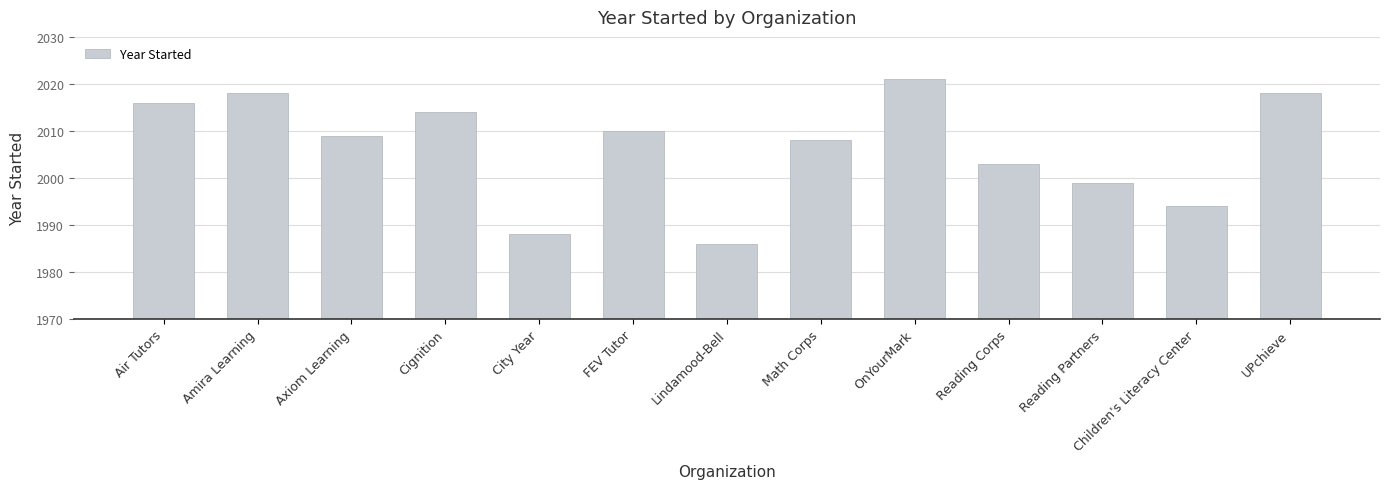

What position from the left is Reading Partners?

11